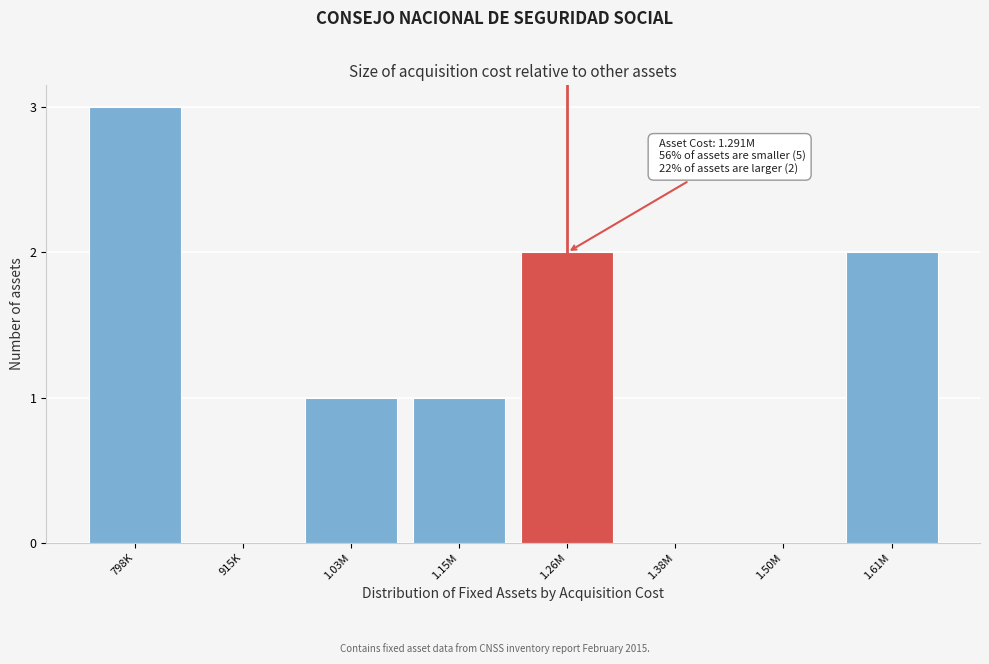

Reading left to right, extract all data points from this chart.

798K=3	915K=0	1.03M=1	1.15M=1	1.26M=2	1.38M=0	1.50M=0	1.61M=2